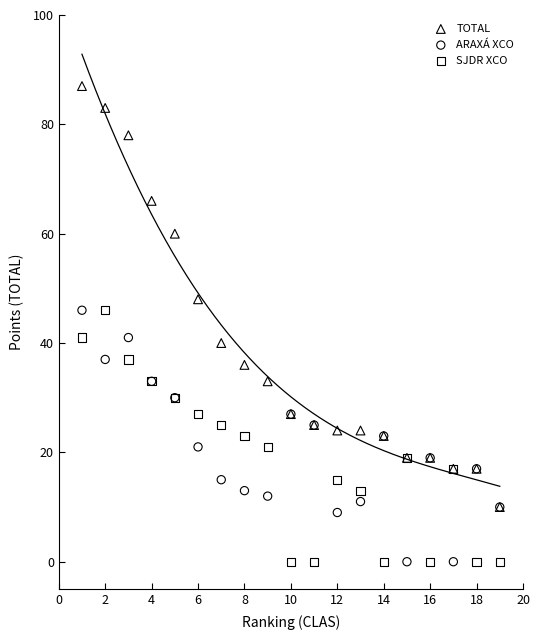

What are all the series names shown in the legend?

TOTAL, ARAXÁ XCO, SJDR XCO